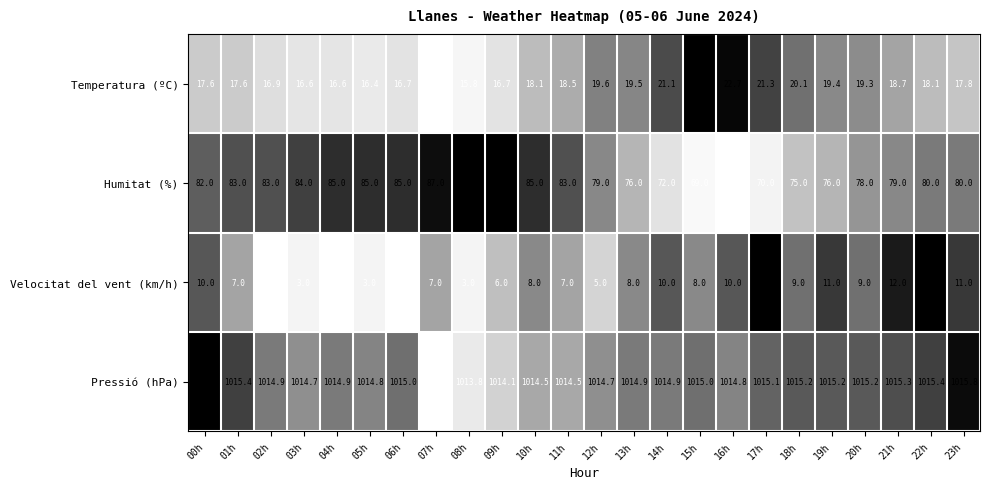

What is the average value of the Humitat (%) series?

80.0